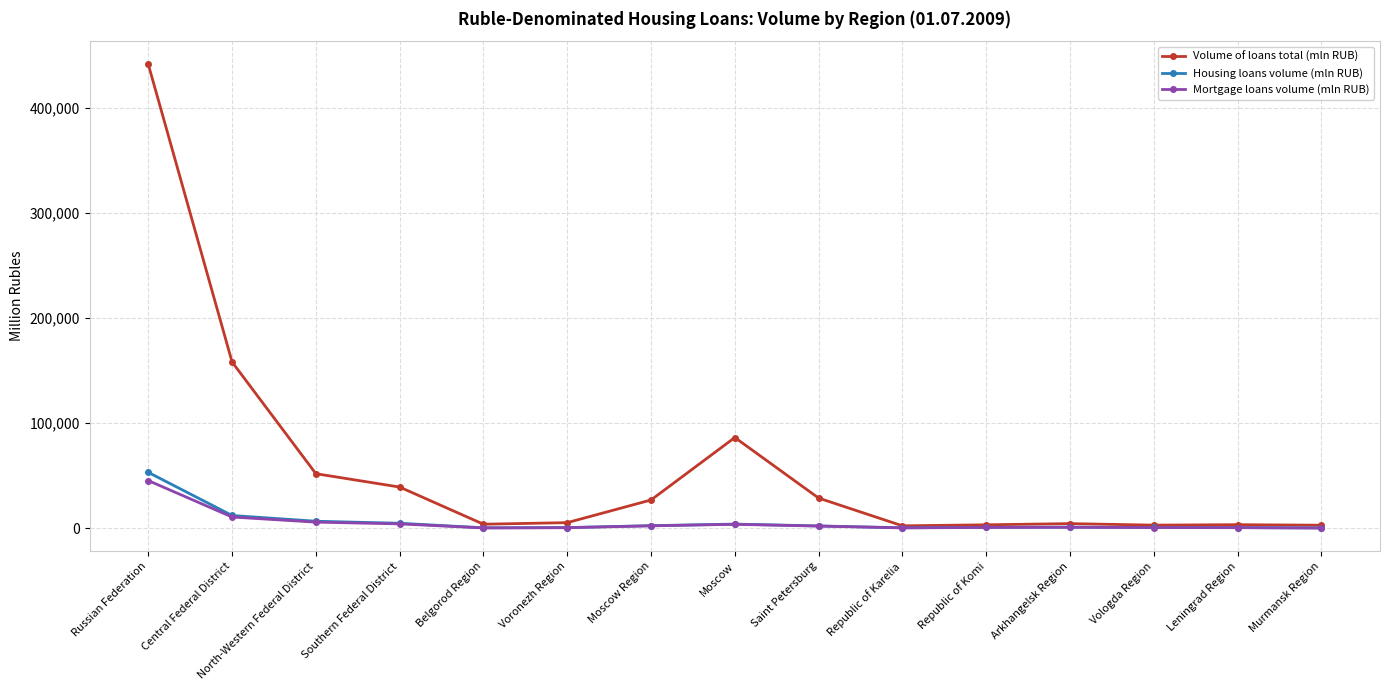

At which label does Housing loans volume (mln RUB) first exceed 1010?

Russian Federation